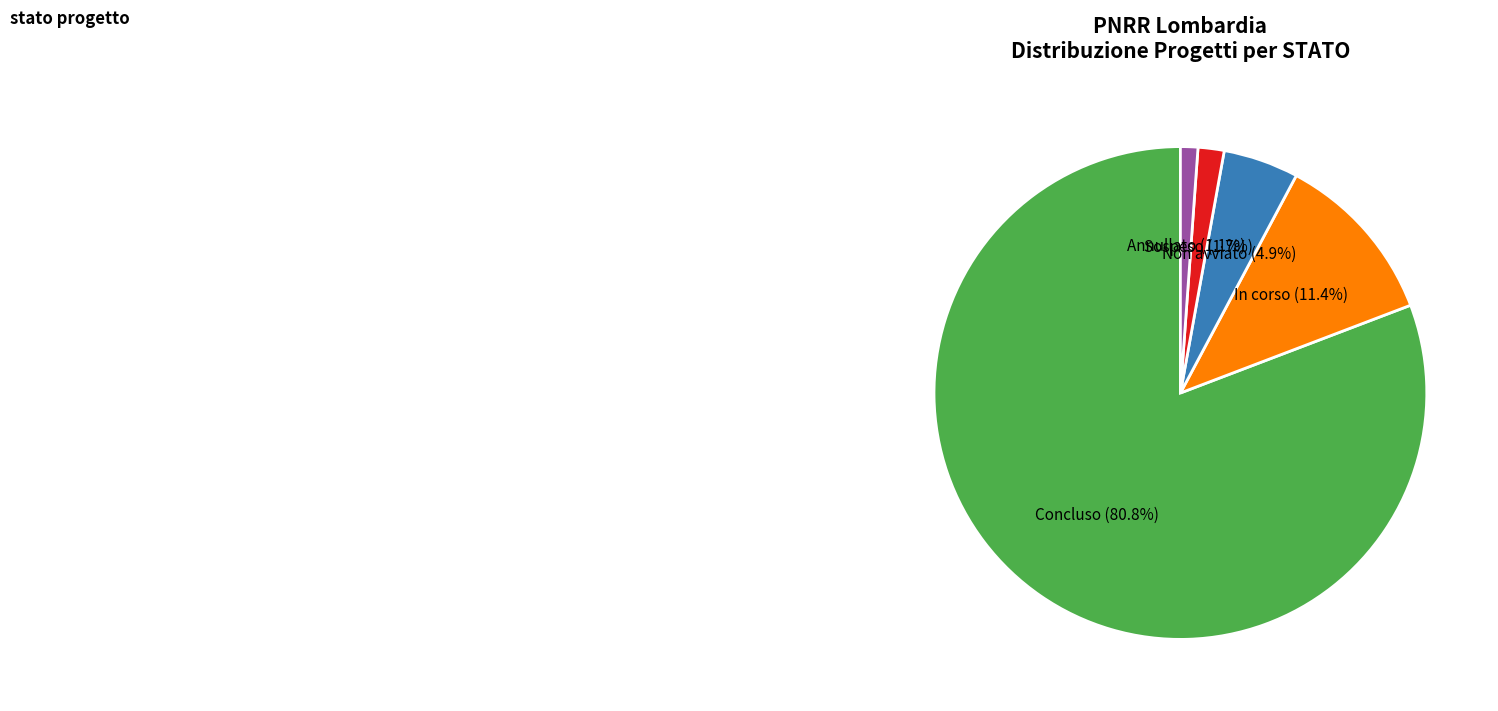

Is there any slice that represents more than half of the pie?

Yes